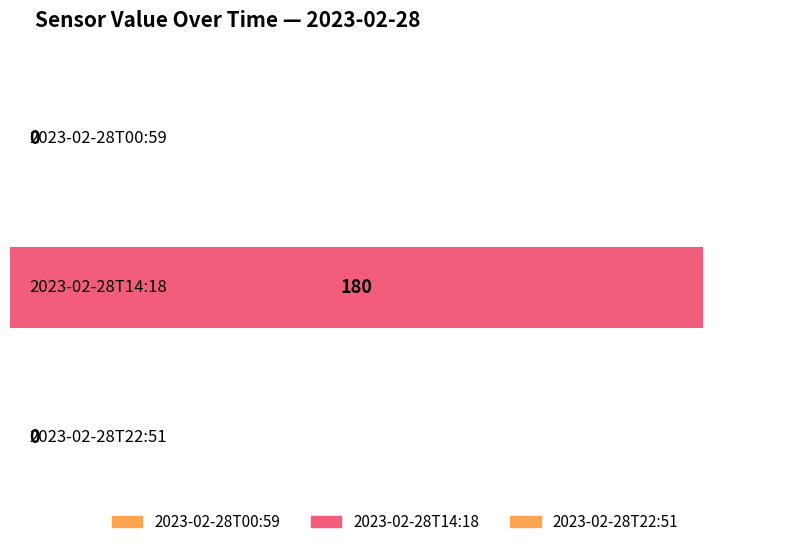

What is the difference between the maximum and minimum values?

180